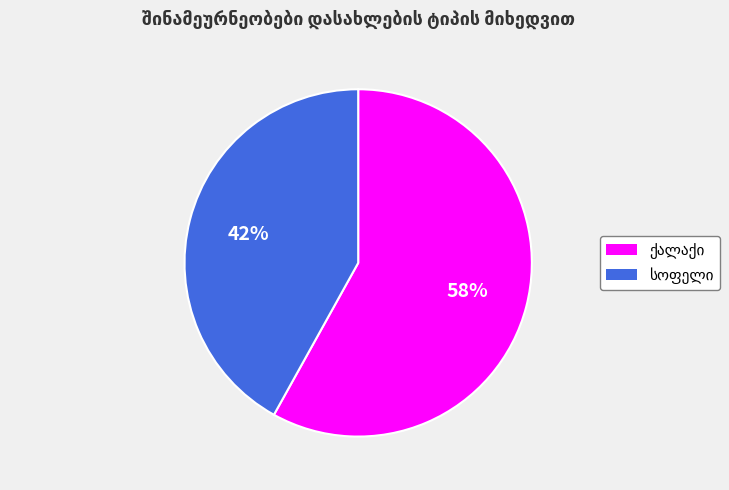

To the nearest percent, what is the difference between the largest and smallest slice percentages?

16%